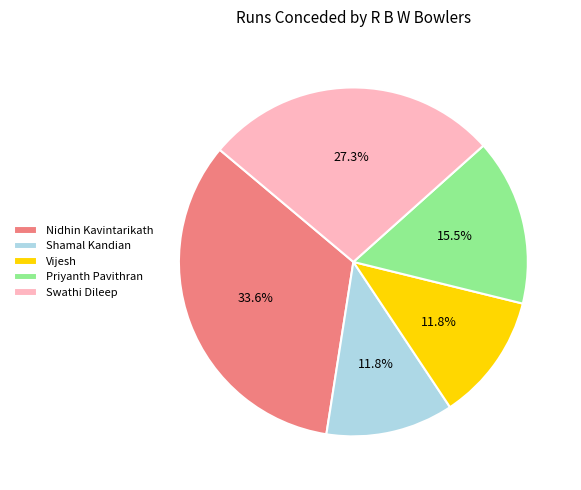

Which category has the biggest portion of the pie?

Nidhin Kavintarikath